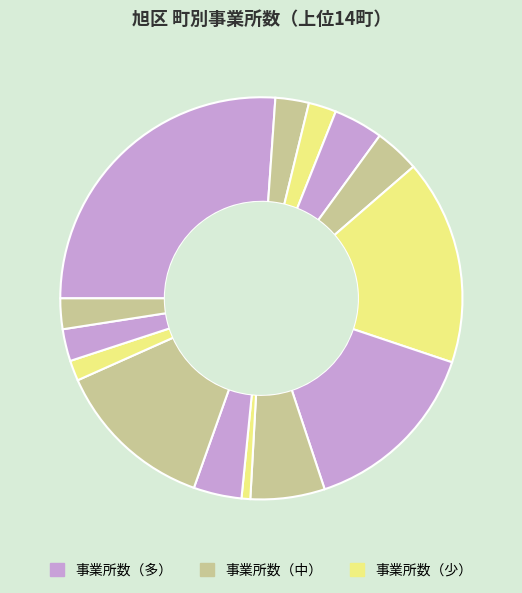

To the nearest percent, what is the difference between the largest and smallest slice percentages?

25%